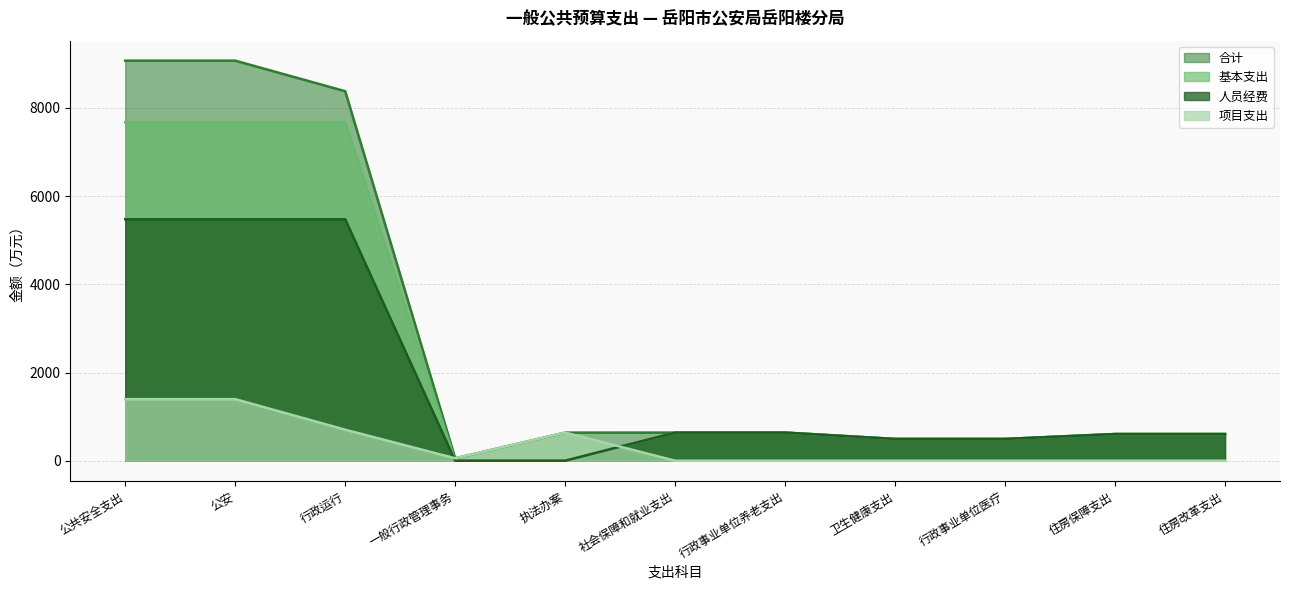

How many times do 项目支出 and 基本支出 cross each other?

2